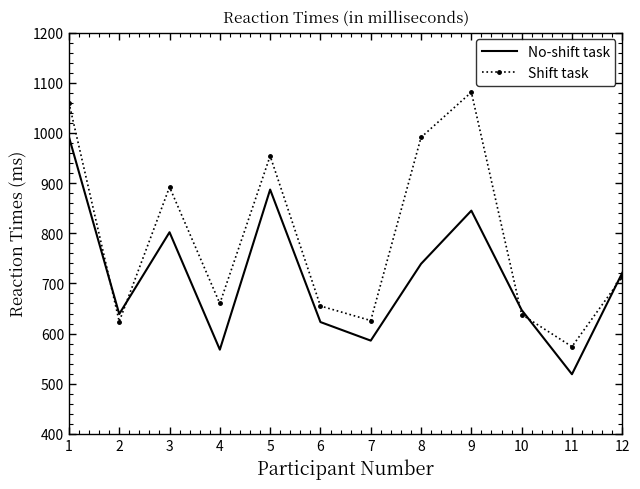

Which series changed the most between 1 and 10?

Shift task